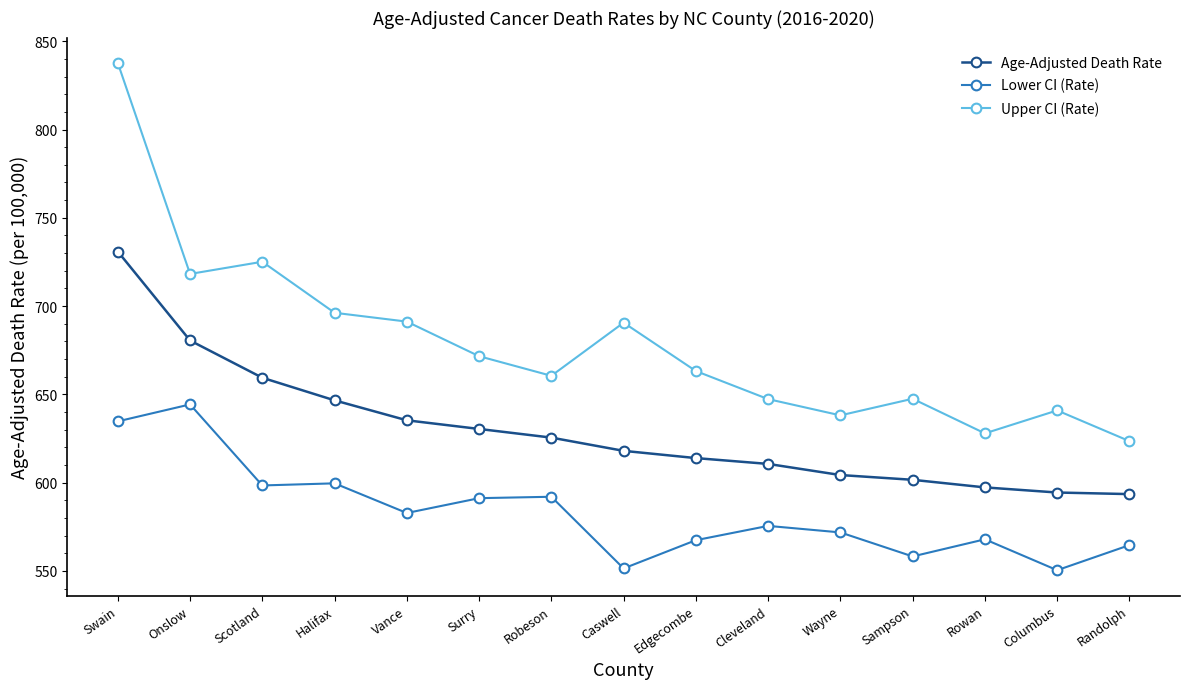

True or false: Age-Adjusted Death Rate has more than 0 points higher than both neighbors.

False